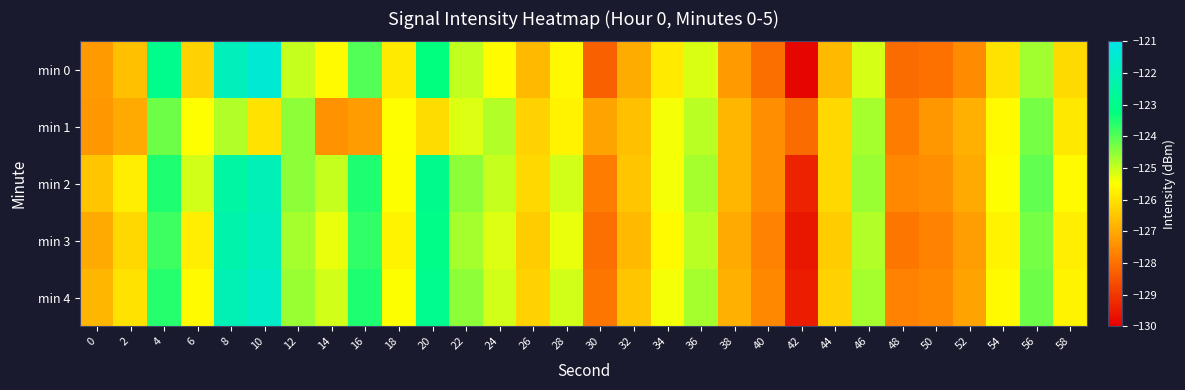

At which category is the sum across all series the highest?

10